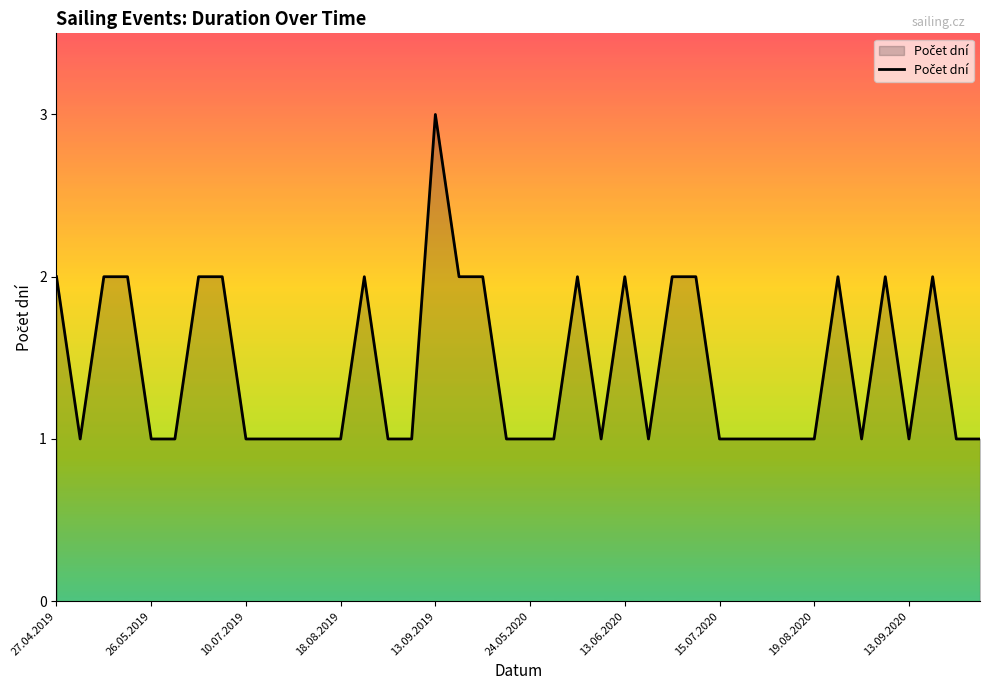

What is the greatest value displayed?

3